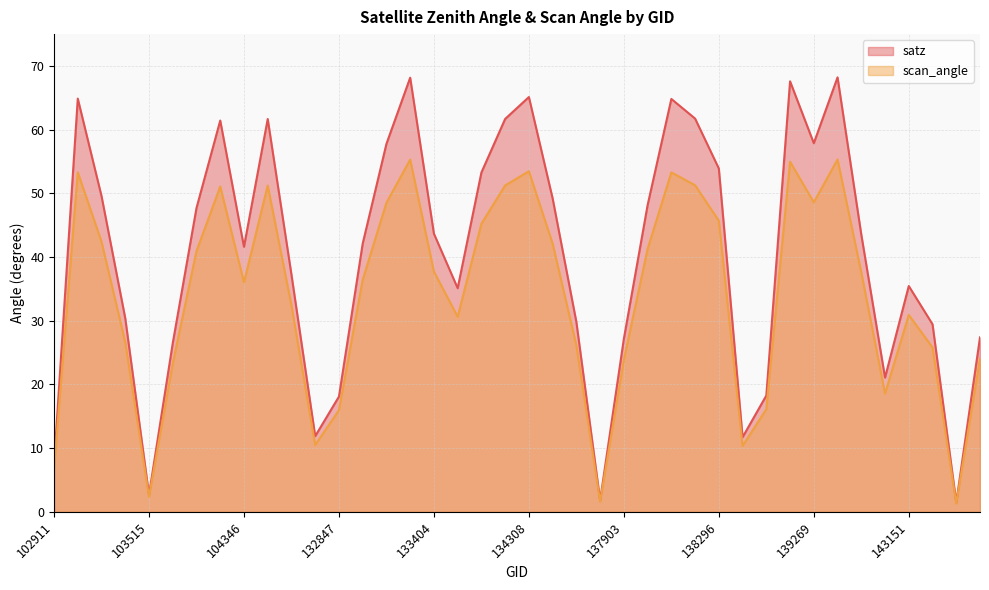

Count the number of data series in this chart.

2